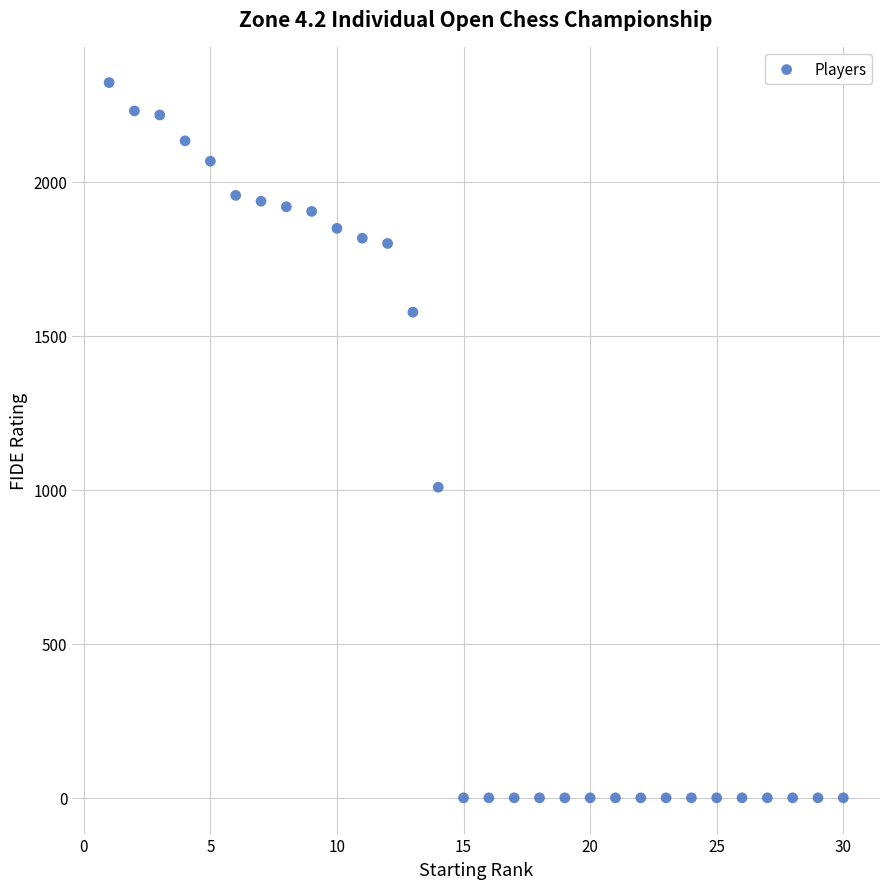

What Y value in the scatter plot is closest to 1160?

1008